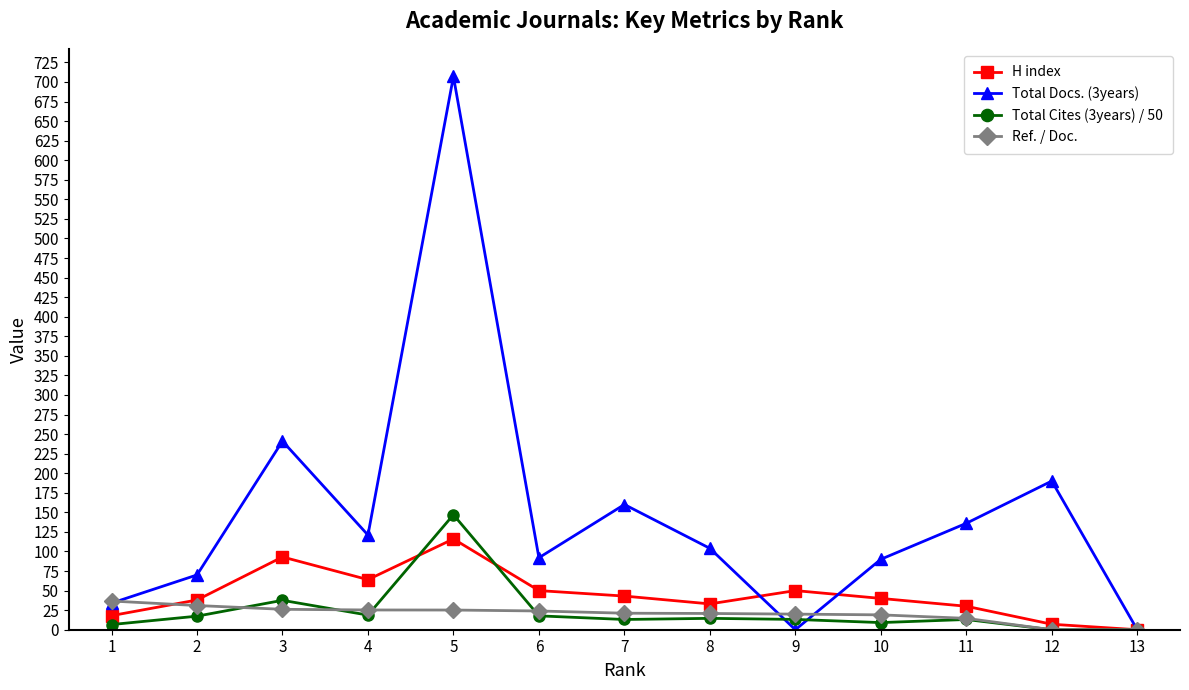

Between 2 and 7, which series saw the biggest shift?

Total Docs. (3years)